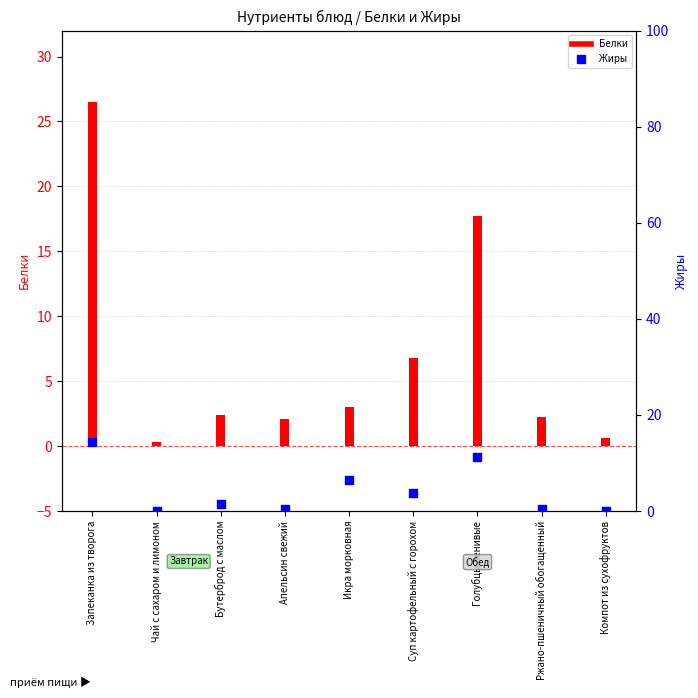

What is the total value across all series at Ржано-пшеничный обогащенный?

2.7